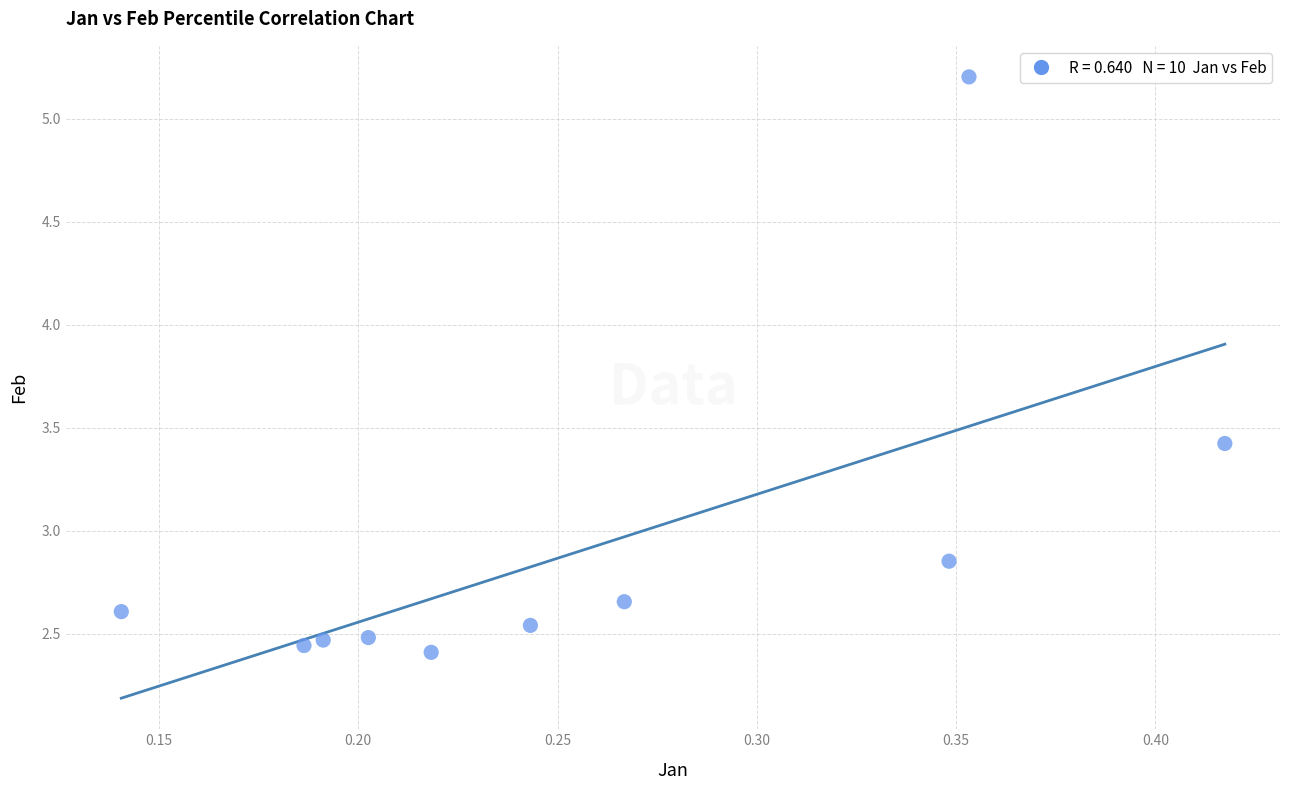

What is the average X value?

0.3